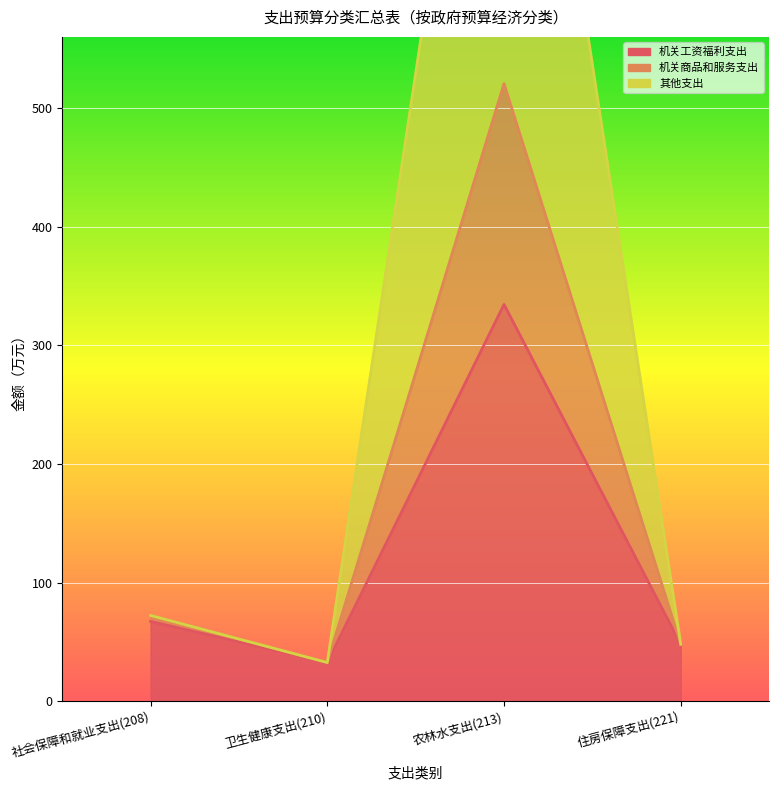

At how many categories does at least one series exceed 46?

3